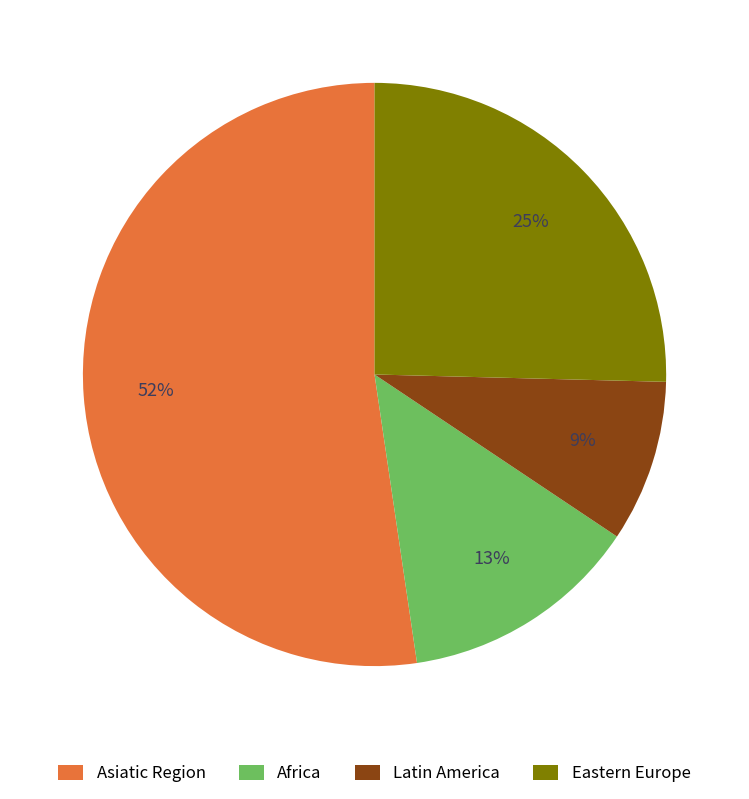

To the nearest percent, what is the average slice percentage?

25%